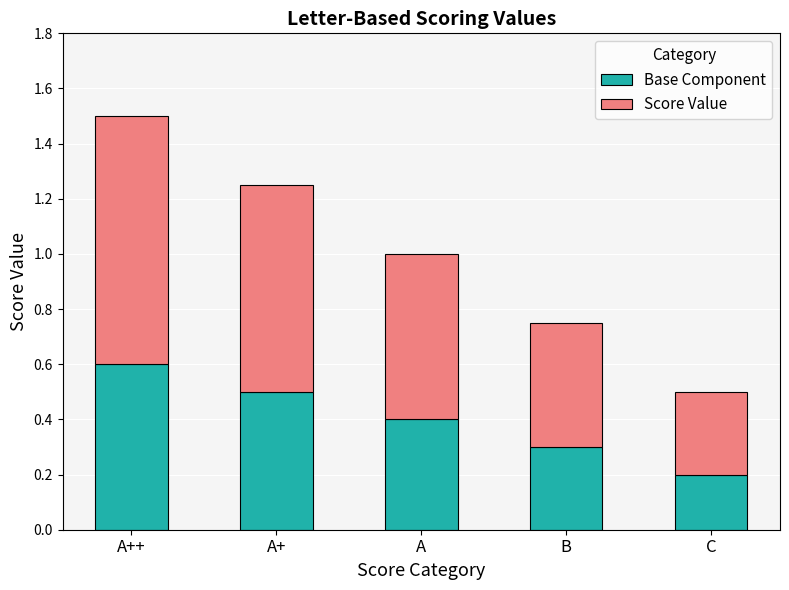

What is the total value across all series at C?

0.5